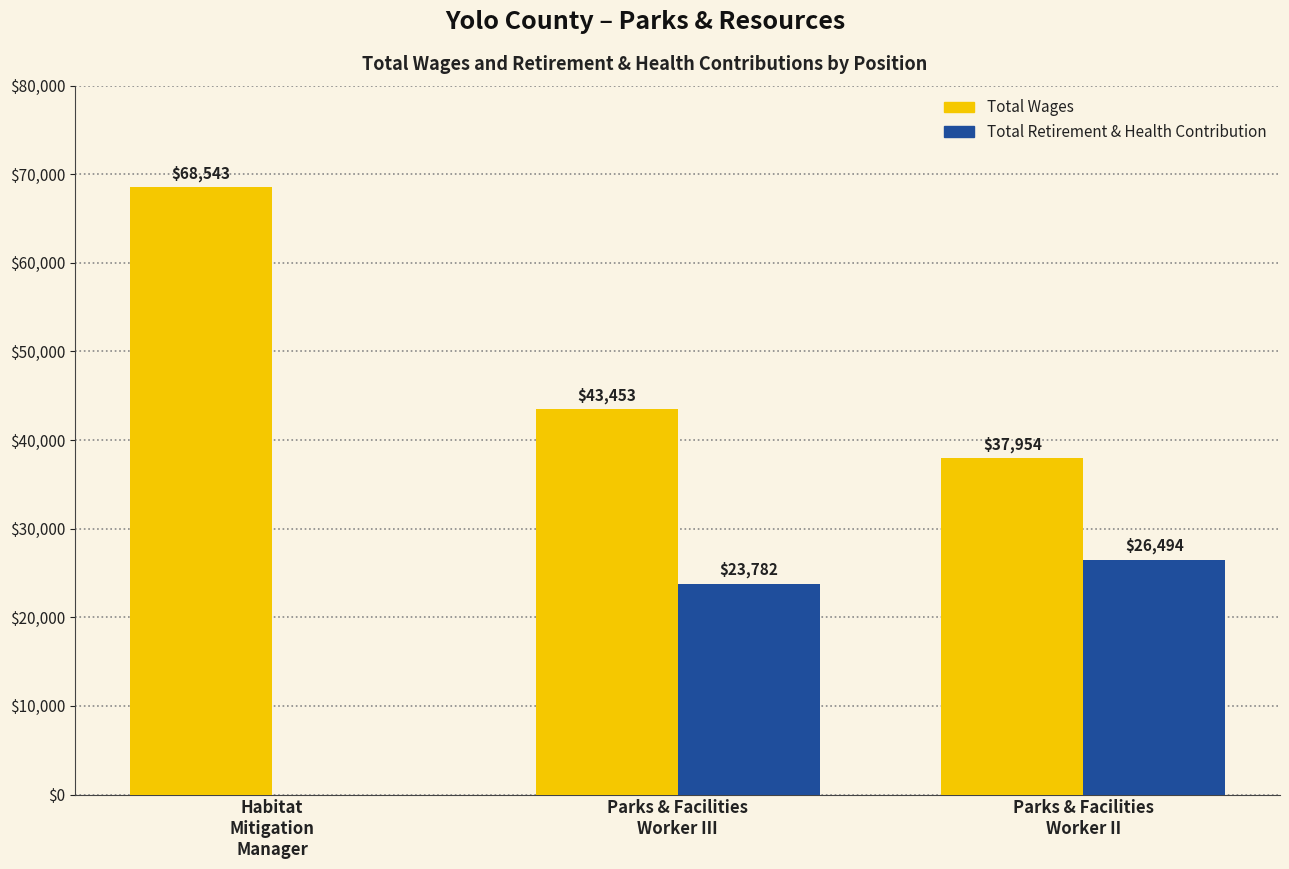

How many Total Retirement & Health Contribution values are between 0 and 26494?

3